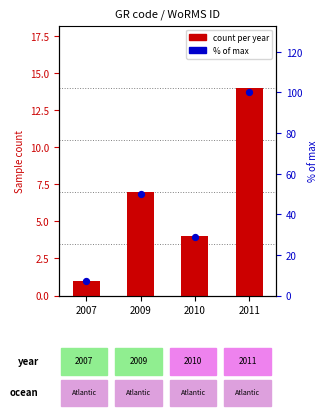

Which series contains the highest Y value?

% of max